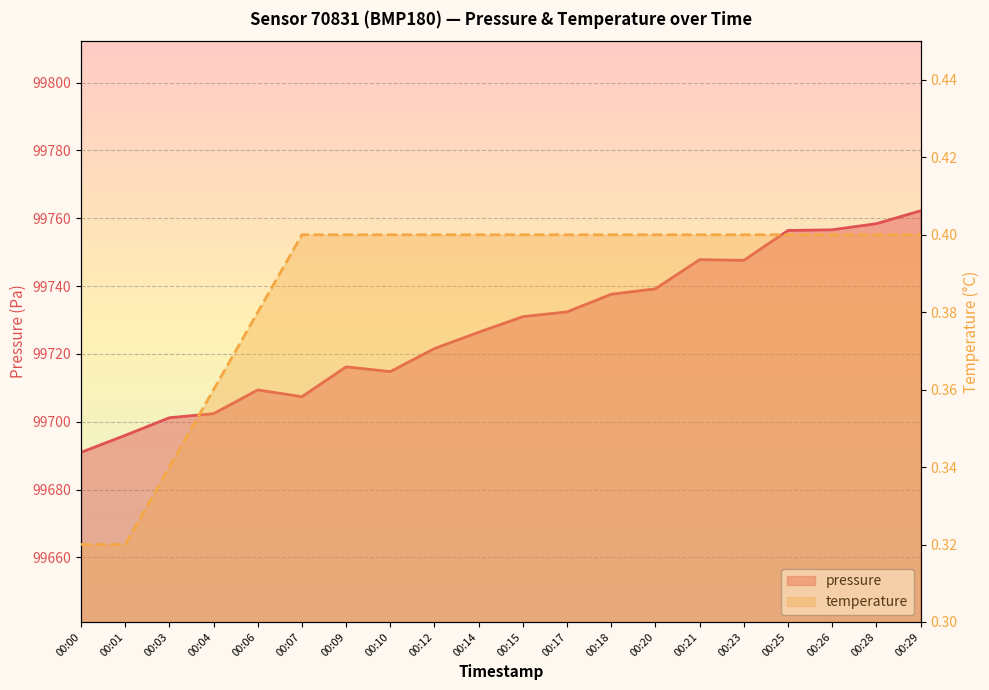

List the series in order of their overall mean, lowest first.

temperature, pressure